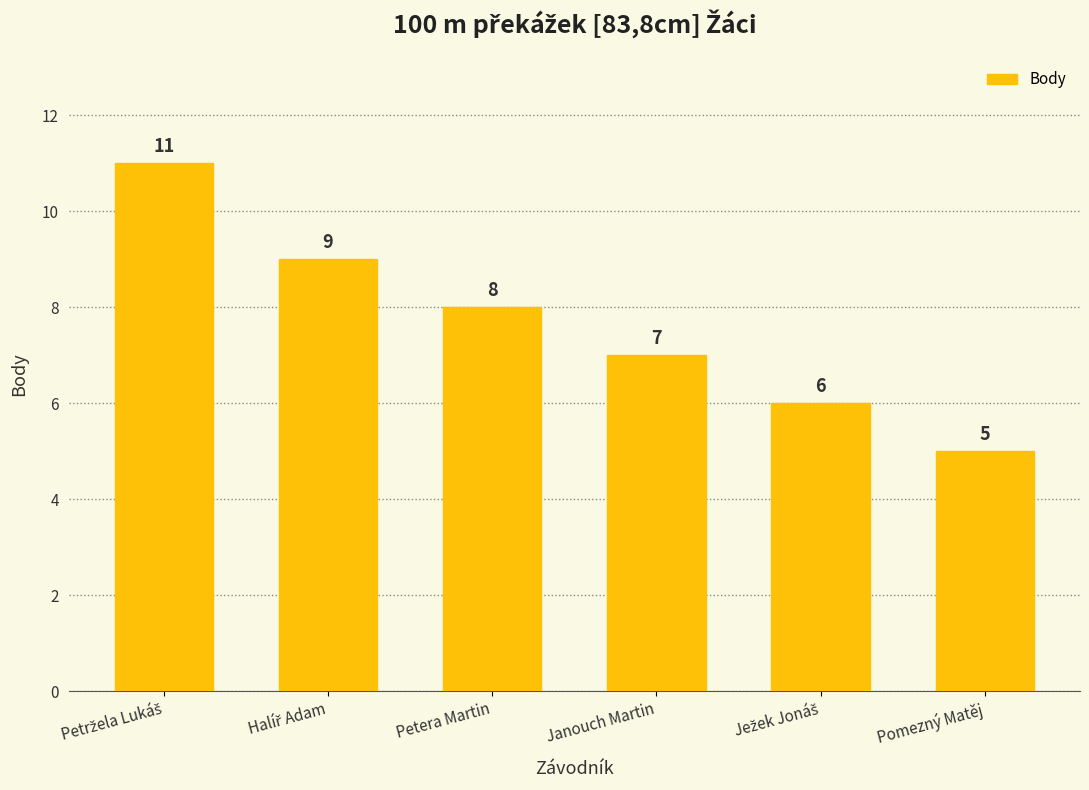

What is the value of the 2nd bar from the left?

9